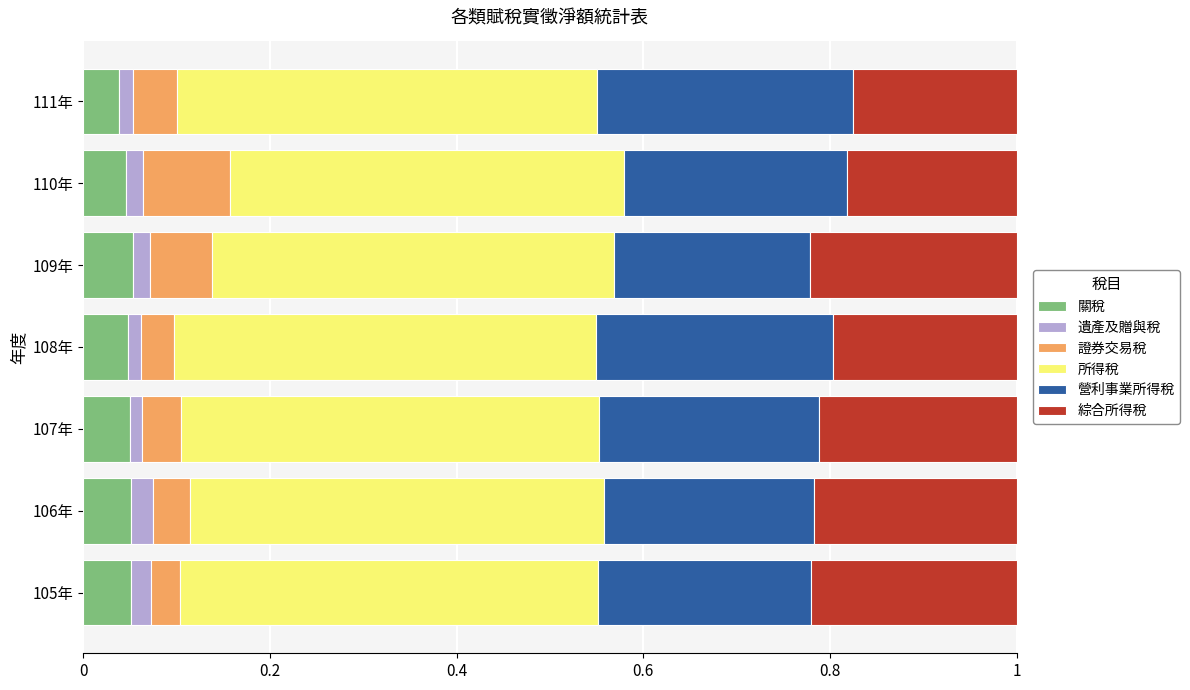

Is it true that 關稅 equals 0.1 at 105年?

True